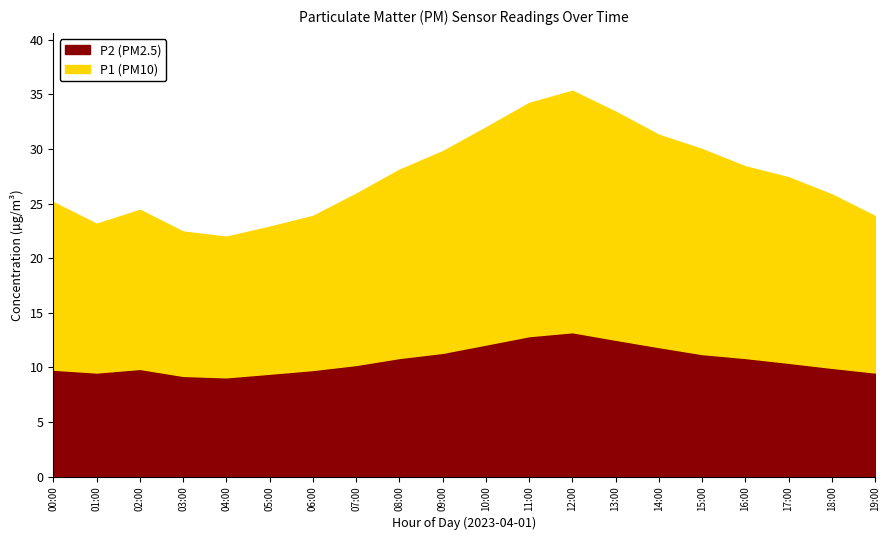

At 04:00, list the series in order from largest to smallest.

P1, P2